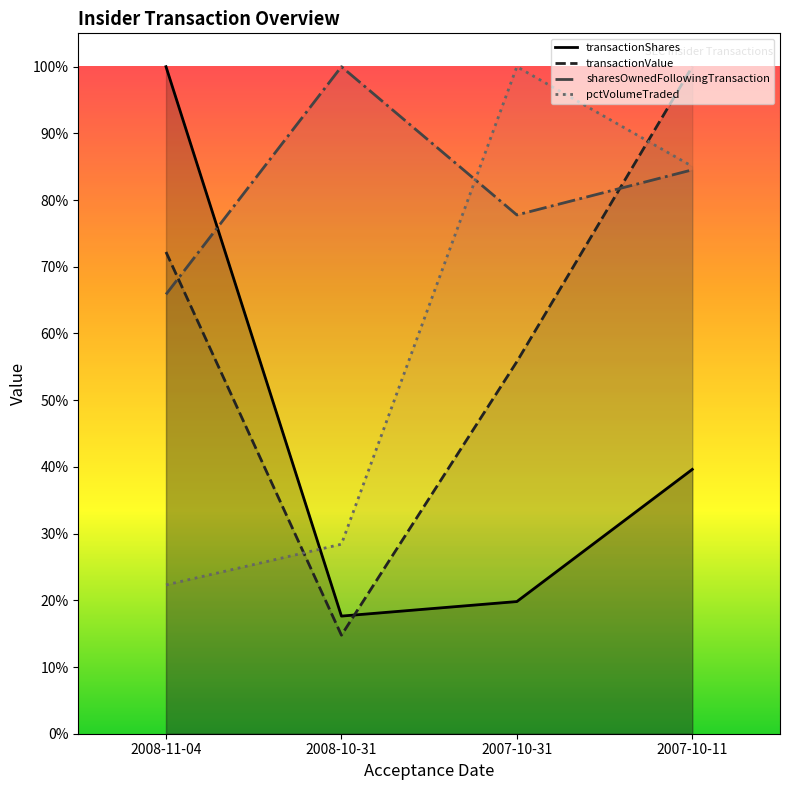

How many intersections are there between transactionShares and transactionValue?

1